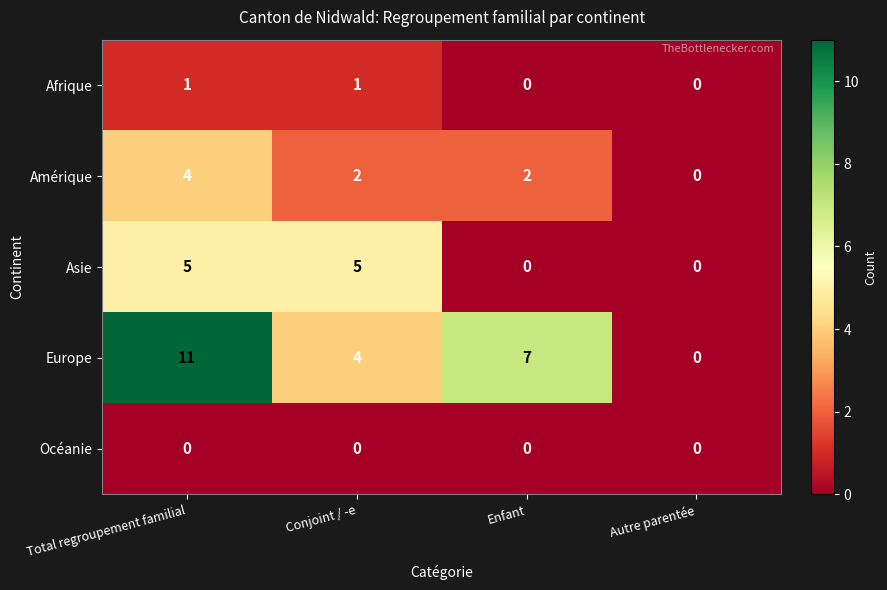

What is the approximate value of Asie at Conjoint / -e?

5